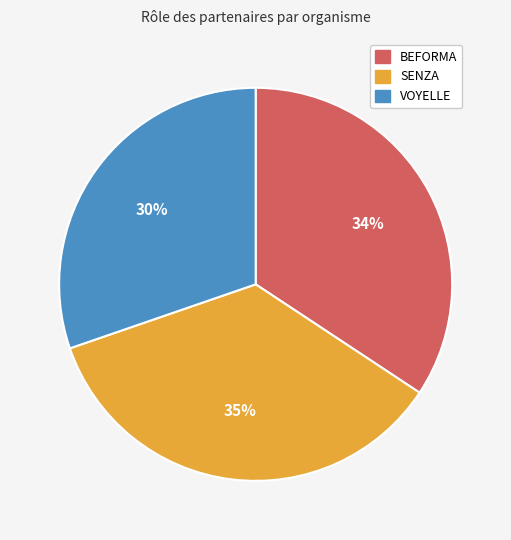

How many segments does this pie chart have?

3